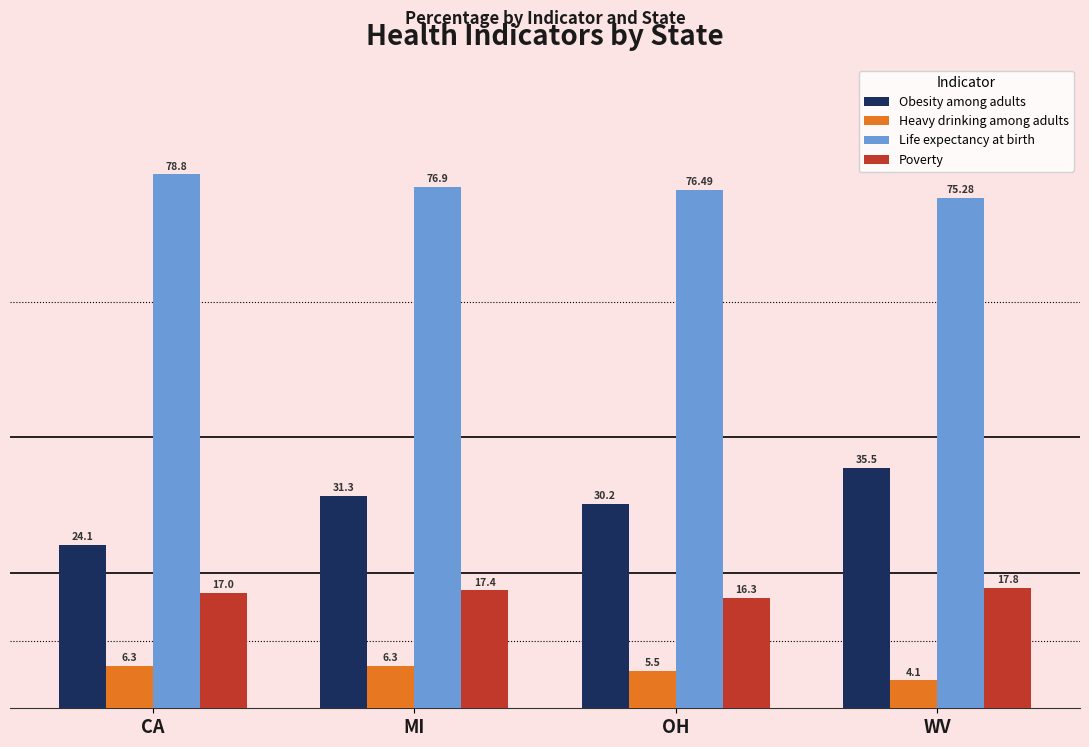

What is the average value of the Poverty series?

17.1